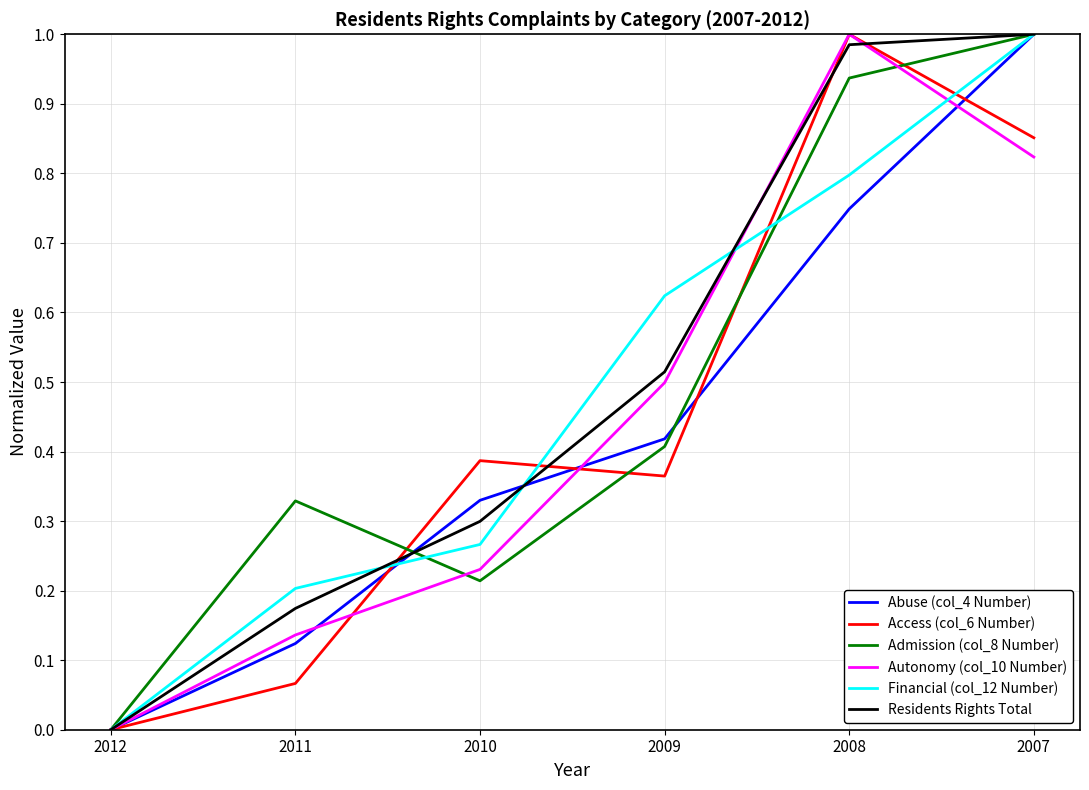

Does the chart have visible grid lines?

Yes